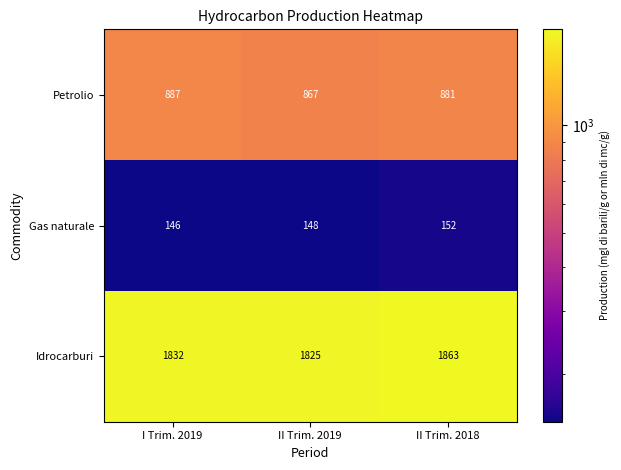

What is the average value of the Idrocarburi series?

1840